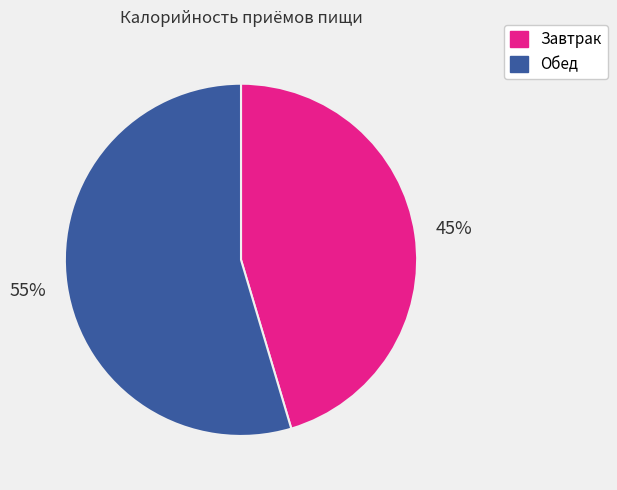

Rank the categories by value from lowest to highest.

Завтрак, Обед